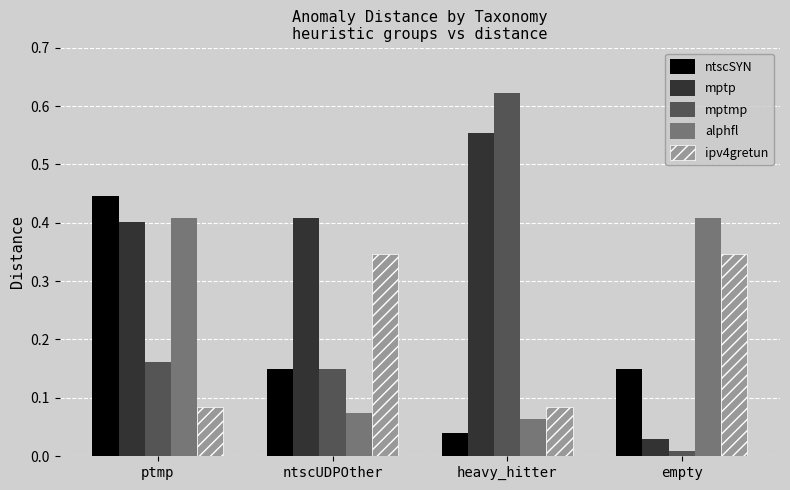

Rank the series at ptmp from highest to lowest value.

ntscSYN, alphfl, mptp, mptmp, ipv4gretun